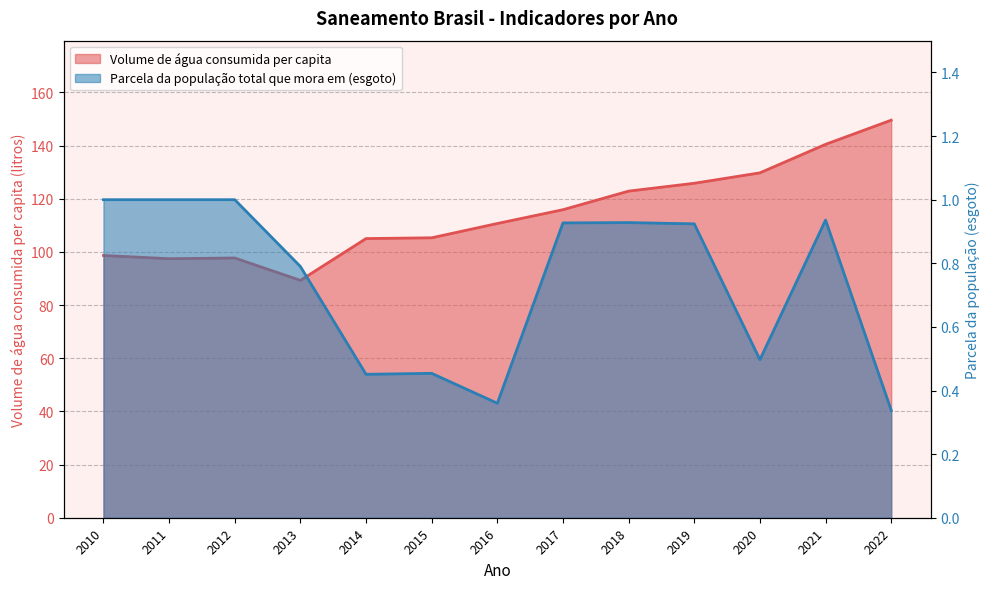

At which category does the chart reach its peak across all series?

2022